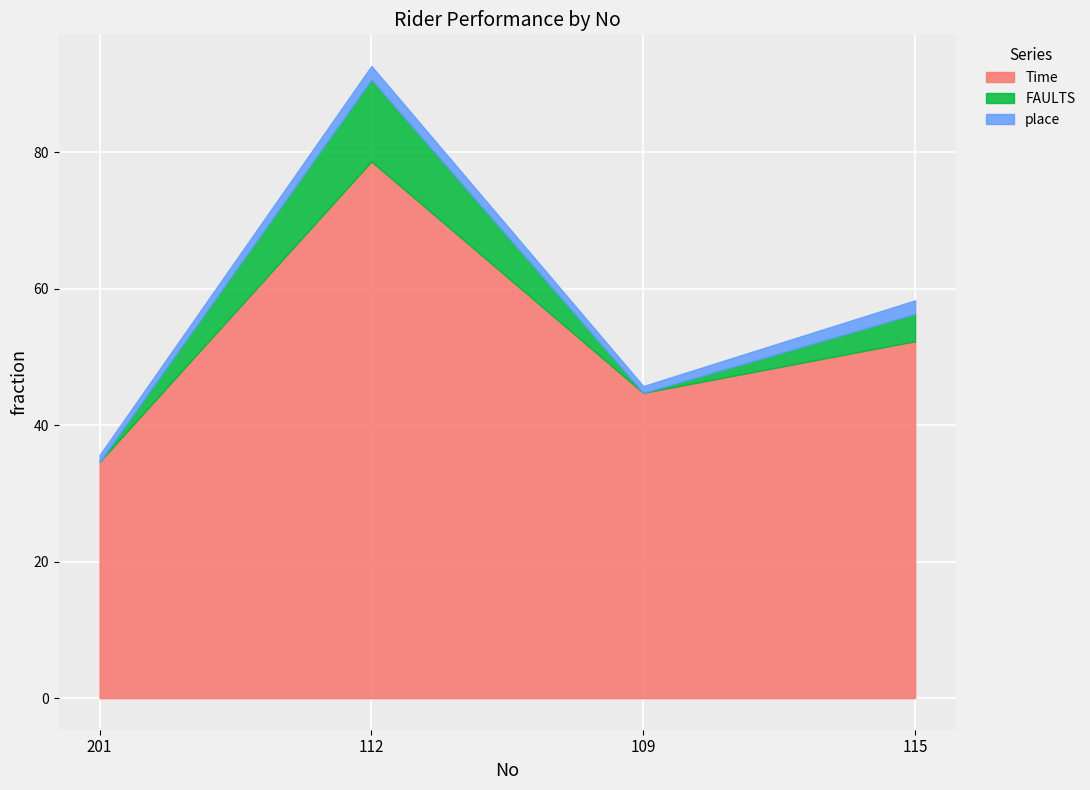

True or false: Time and FAULTS intersect in this chart.

False